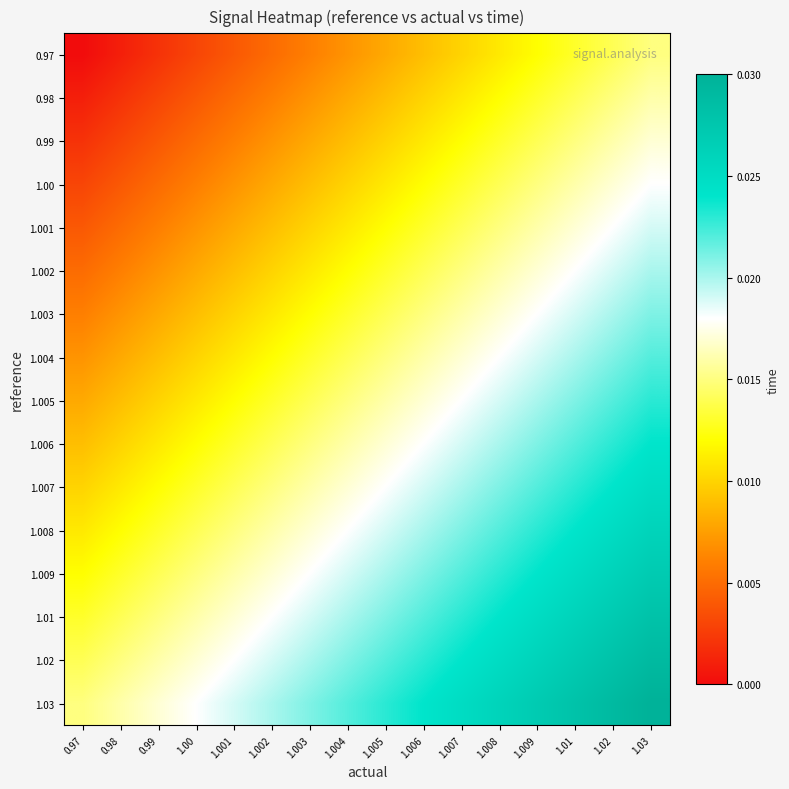

At how many categories does at least one series exceed 0?

16